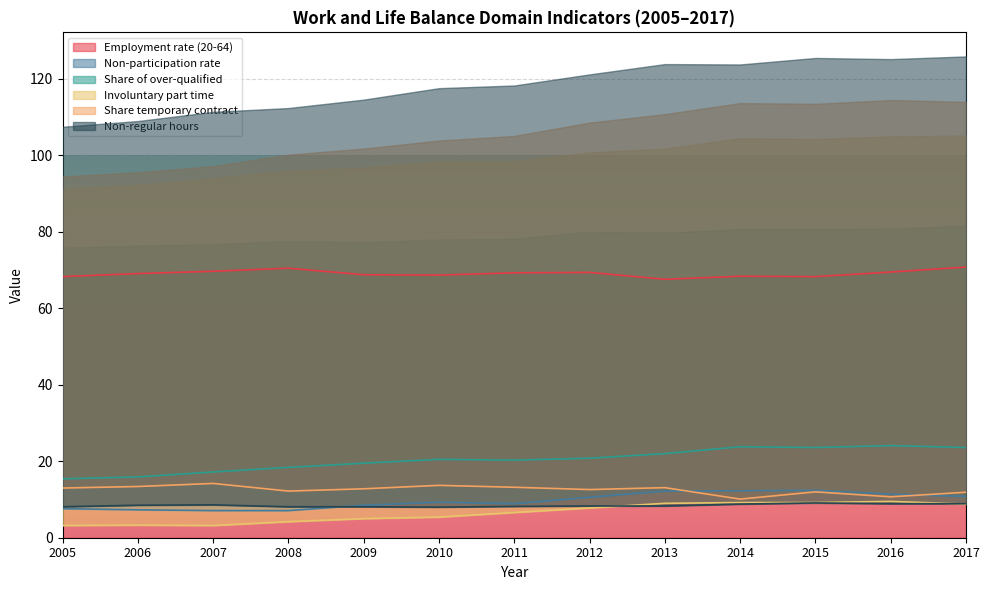

Reading left to right, extract all data points from this chart.

Employment rate (20-64): 68.3	69.1	69.7	70.5	68.8	68.7	69.3	69.4	67.6	68.4	68.3	69.5	70.8
Non-participation rate: 7.6	7.3	7.1	7.1	8.5	9.3	8.9	10.6	12.2	12.3	12.4	11.4	10.8
Share of over-qualified: 15.4	15.9	17.2	18.4	19.5	20.5	20.3	20.8	22.0	23.8	23.6	24.1	23.6
Involuntary part time: 3.2	3.3	3.2	4.2	5.0	5.4	6.6	7.8	9.0	9.2	9.2	9.5	8.8
Share temporary contract: 13.0	13.4	14.2	12.2	12.8	13.7	13.2	12.6	13.1	10.1	12.0	10.7	11.9
Non-regular hours: 8.1	8.5	8.6	8.1	8.1	8.0	8.2	8.3	8.3	8.8	9.1	8.9	8.9